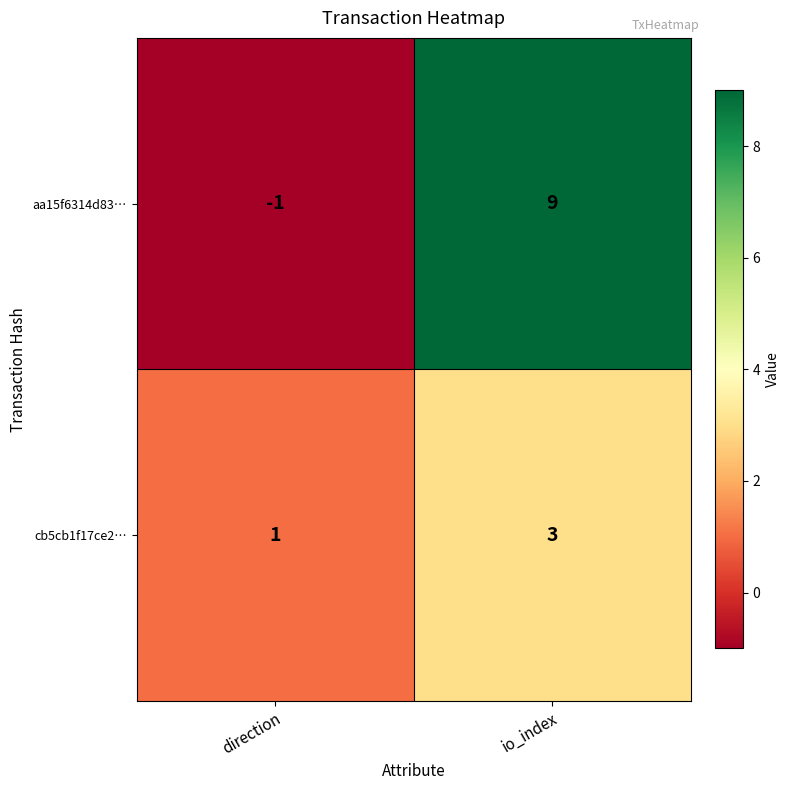

What is the spread (max minus min) of values at direction?

2